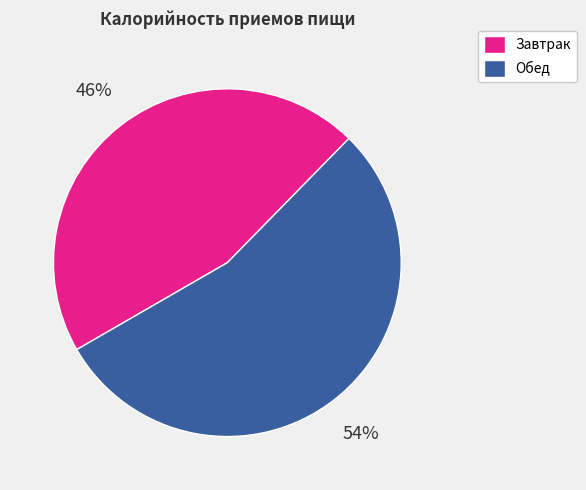

Is the sum of Завтрак and Обед greater than half?

Yes